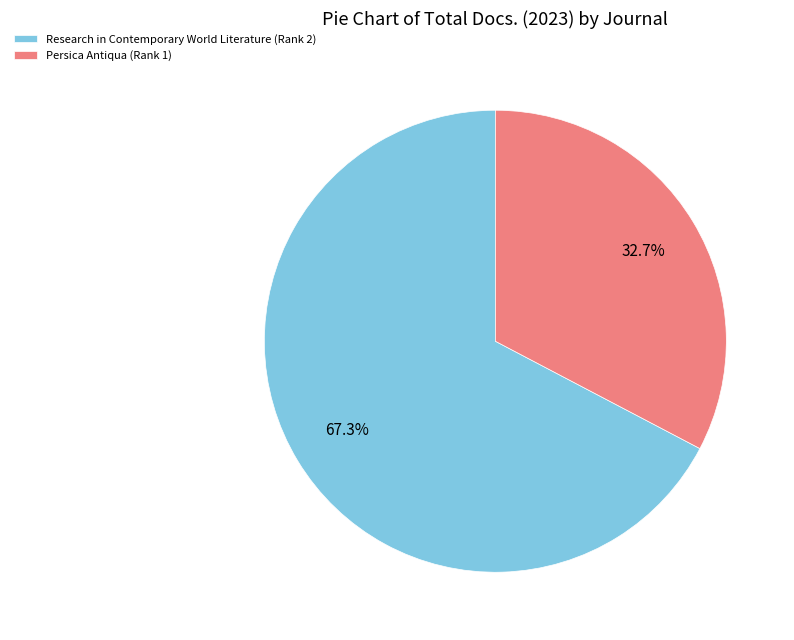

To the nearest percent, what is the difference between the Research in Contemporary World Literature (Rank 2) and Persica Antiqua (Rank 1) slice percentages?

35%